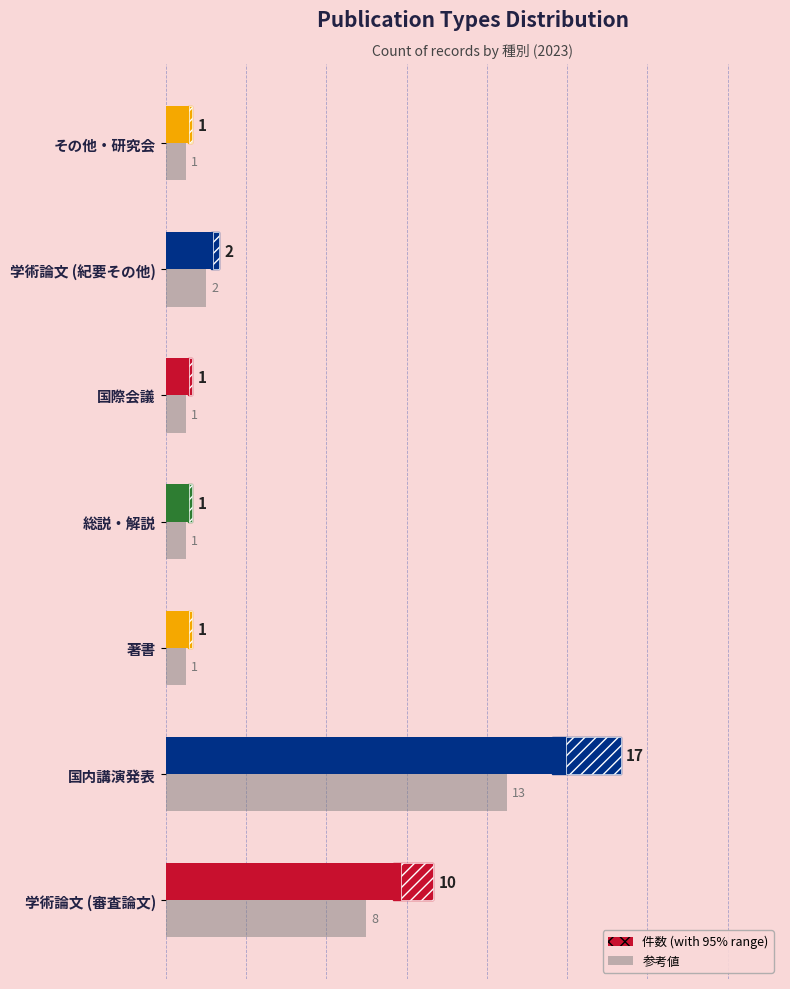

What is the value of the 件数 bar at the 3rd from the left?

1.0